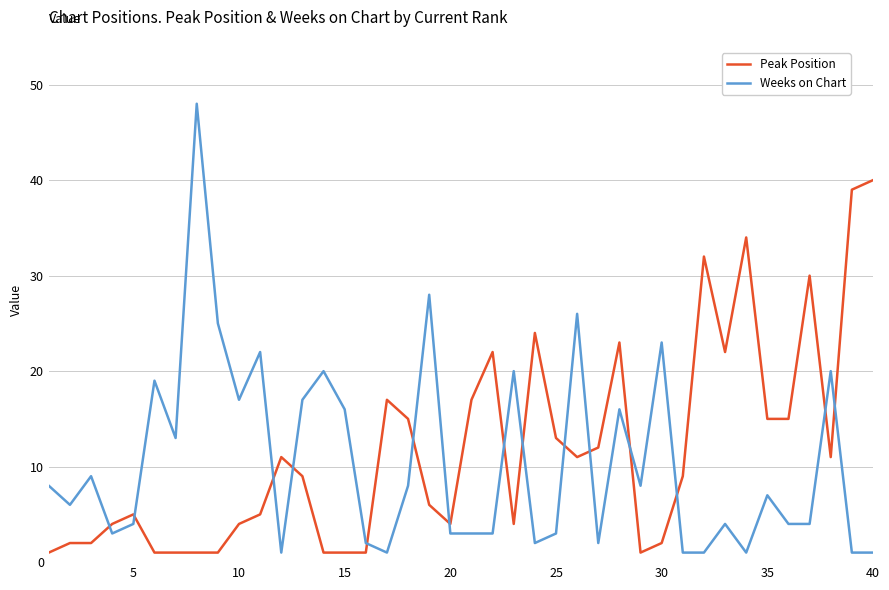

Which series has the widest spread of values?

Weeks on Chart